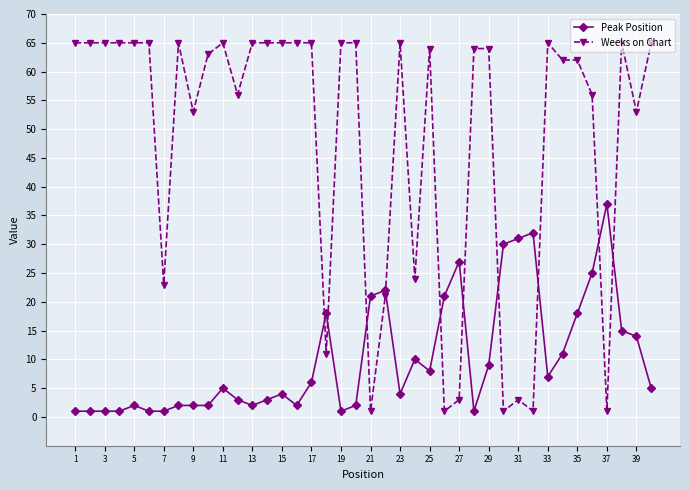

Which series has the largest range (max minus min)?

Weeks on Chart